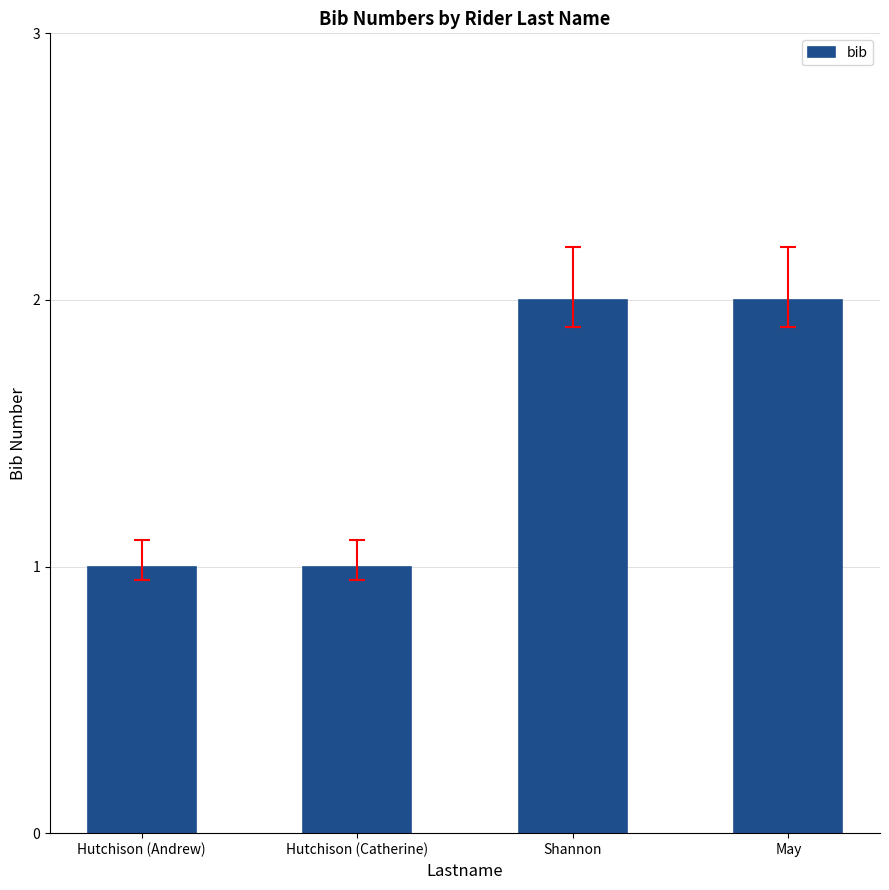

How many series are shown in this chart?

1